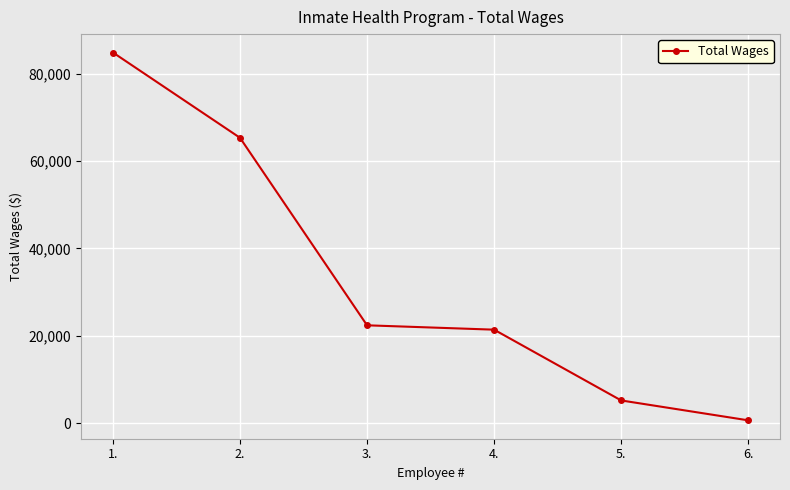

Rank the categories by value from lowest to highest.

6., 5., 4., 3., 2., 1.